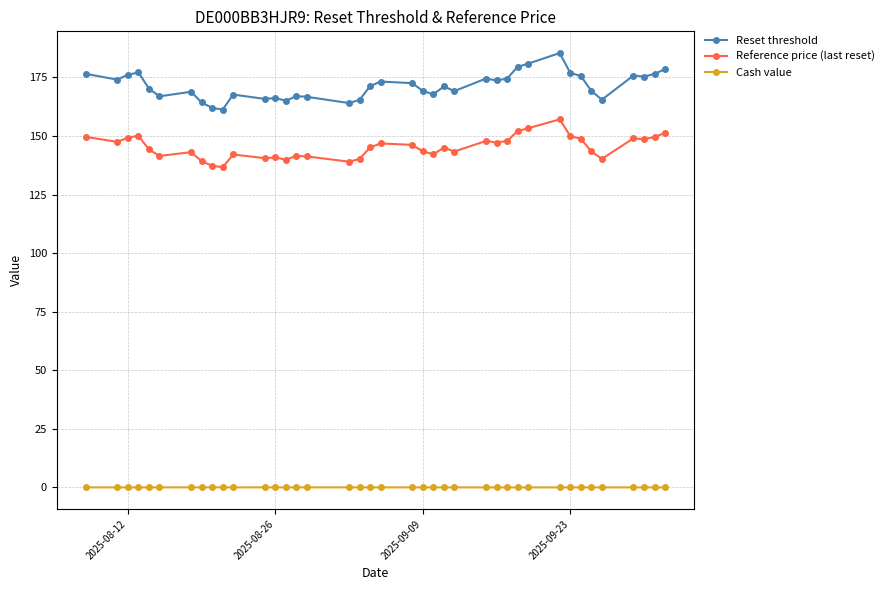

True or false: Reset threshold and Reference price (last reset) cross at least once.

False